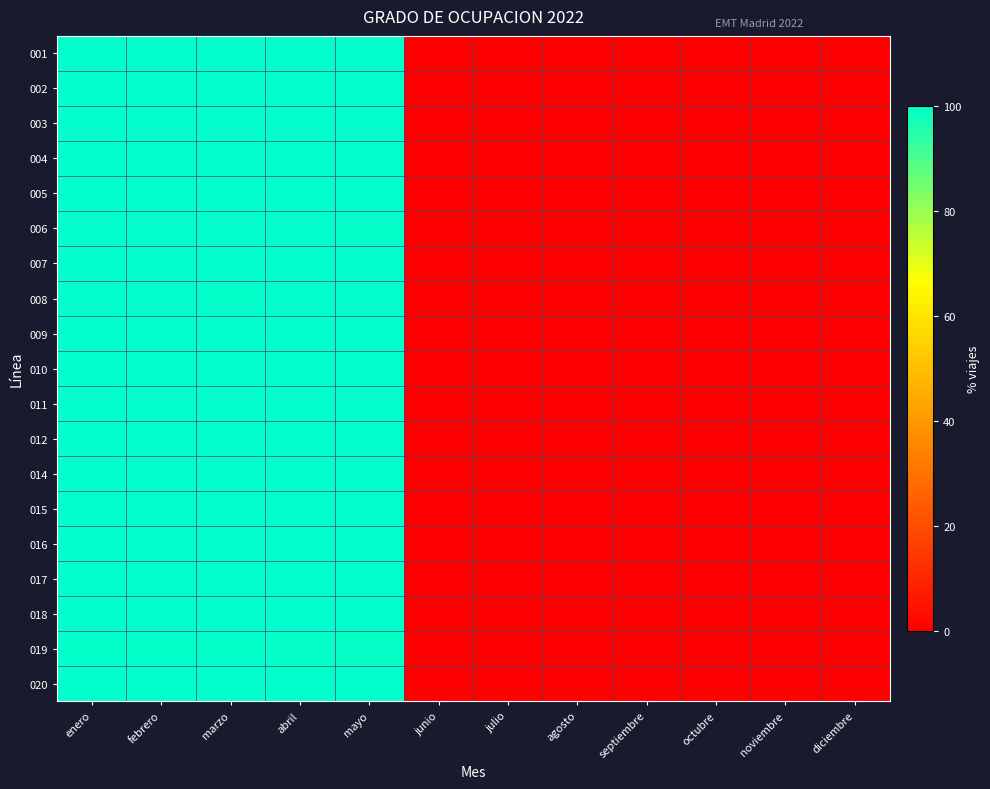

Rank the series by their maximum value, from lowest to highest.

019, 008, 014, 004, 020, 001, 002, 003, 005, 006, 007, 009, 010, 011, 012, 015, 016, 017, 018